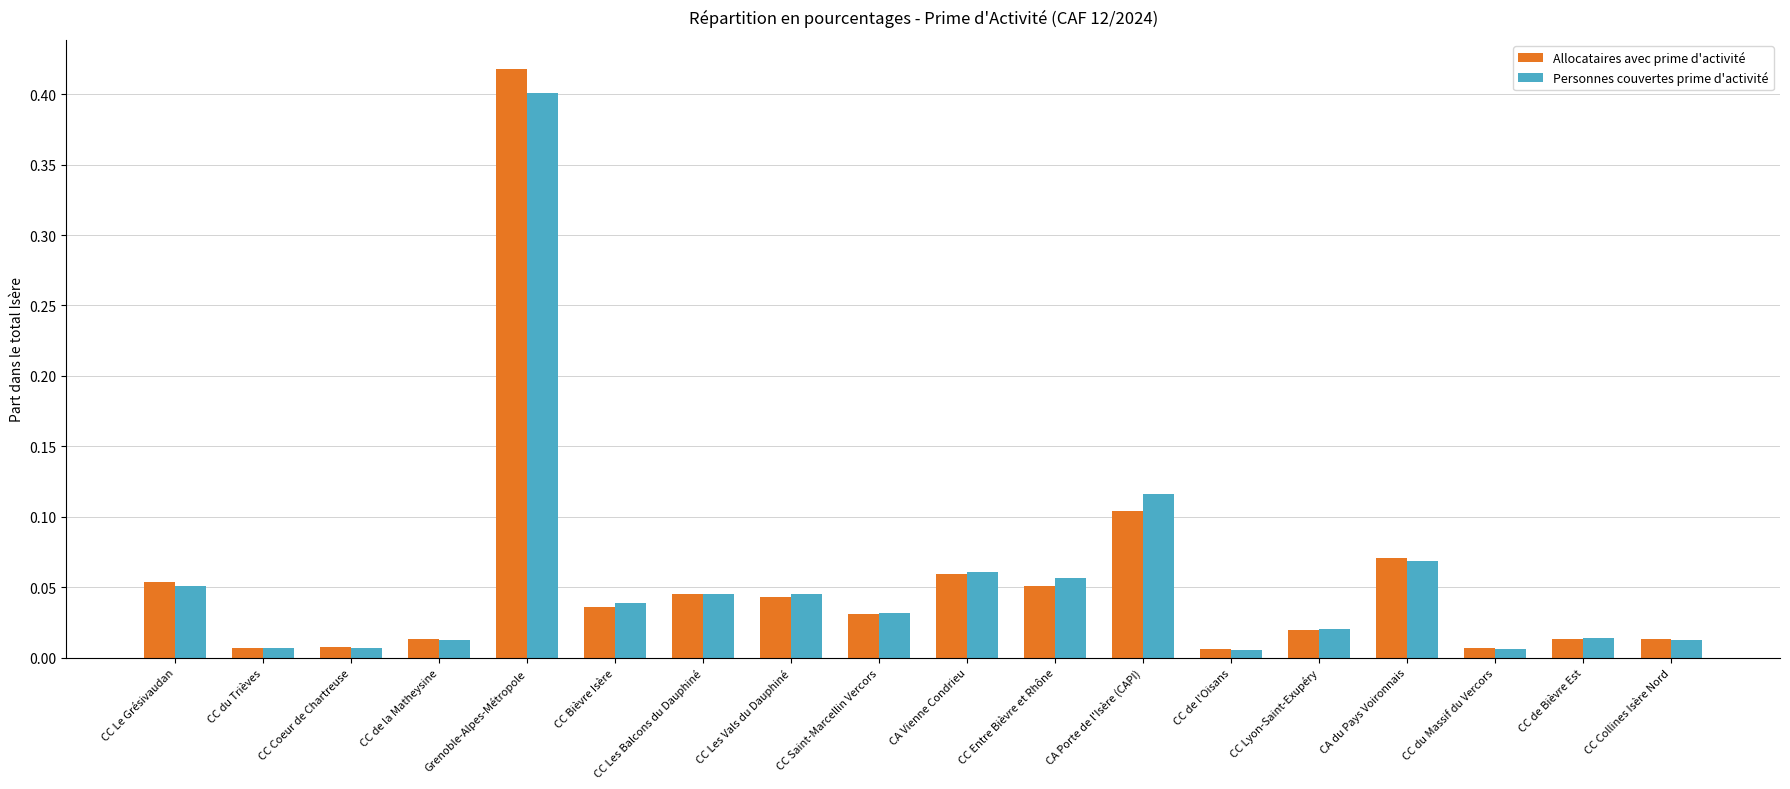

At which category does the chart reach its peak across all series?

Grenoble-Alpes-Métropole